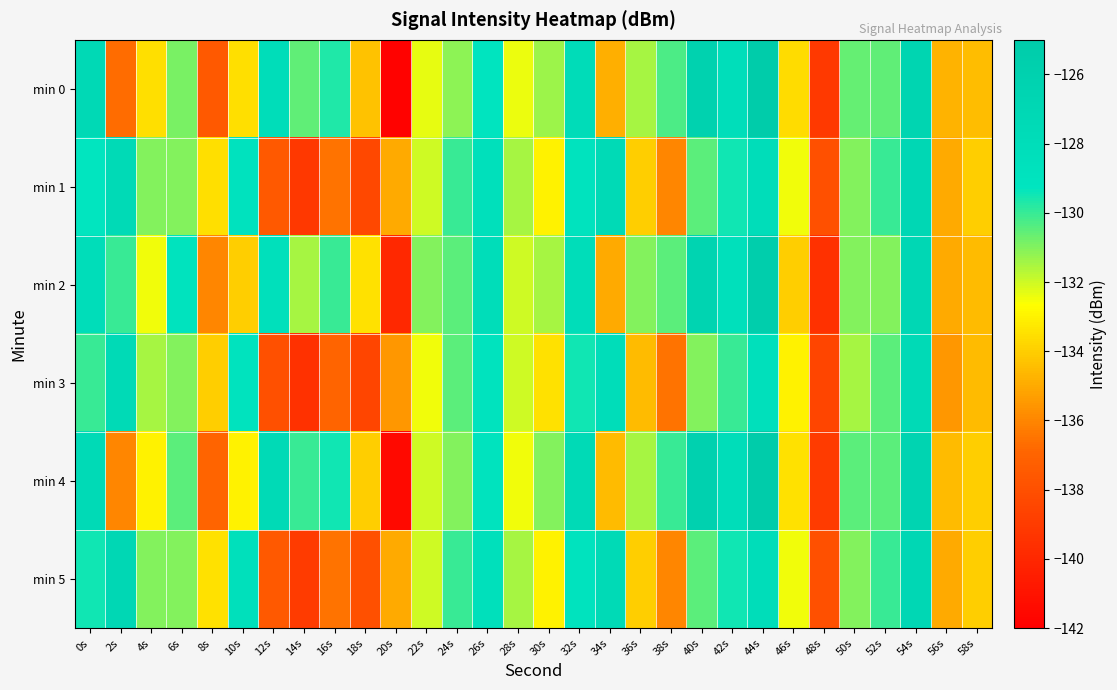

Reading left to right, list all the values displayed in this chart.

min 0: 0s=-127.3	2s=-136.7	4s=-133.5	6s=-130.9	8s=-137.5	10s=-133.5	12s=-128.0	14s=-130.5	16s=-129.7	18s=-134.4	20s=-141.9	22s=-132.4	24s=-131.1	26s=-129.2	28s=-132.4	30s=-131.4	32s=-127.8	34s=-134.9	36s=-131.5	38s=-130.3	40s=-126.1	42s=-128.2	44s=-125.2	46s=-133.6	48s=-139.1	50s=-130.6	52s=-130.5	54s=-126.6	56s=-134.7	58s=-134.4
min 1: 0s=-129.3	2s=-127.4	4s=-131.0	6s=-131.0	8s=-133.5	10s=-128.9	12s=-137.5	14s=-139.2	16s=-136.5	18s=-138.4	20s=-135.0	22s=-132.0	24s=-130.0	26s=-128.5	28s=-131.5	30s=-133.0	32s=-129.0	34s=-127.5	36s=-134.0	38s=-136.0	40s=-130.5	42s=-129.5	44s=-128.0	46s=-132.5	48s=-138.0	50s=-131.0	52s=-130.0	54s=-127.0	56s=-135.0	58s=-134.0
min 2: 0s=-128.0	2s=-130.0	4s=-132.5	6s=-129.0	8s=-136.0	10s=-134.0	12s=-128.5	14s=-131.5	16s=-130.0	18s=-133.5	20s=-140.0	22s=-131.0	24s=-130.5	26s=-128.0	28s=-132.0	30s=-131.5	32s=-128.0	34s=-135.0	36s=-131.0	38s=-130.5	40s=-126.5	42s=-128.5	44s=-125.5	46s=-134.0	48s=-139.5	50s=-131.0	52s=-131.0	54s=-127.0	56s=-135.0	58s=-134.5
min 3: 0s=-130.0	2s=-127.5	4s=-131.5	6s=-131.0	8s=-134.0	10s=-129.0	12s=-138.0	14s=-139.5	16s=-137.0	18s=-138.5	20s=-135.5	22s=-132.5	24s=-130.5	26s=-129.0	28s=-132.0	30s=-133.5	32s=-129.5	34s=-128.0	36s=-134.5	38s=-136.5	40s=-131.0	42s=-130.0	44s=-128.5	46s=-133.0	48s=-138.5	50s=-131.5	52s=-130.5	54s=-127.5	56s=-135.5	58s=-134.5
min 4: 0s=-127.5	2s=-136.0	4s=-133.0	6s=-130.5	8s=-137.0	10s=-133.0	12s=-127.5	14s=-130.0	16s=-129.5	18s=-134.0	20s=-141.5	22s=-132.0	24s=-131.0	26s=-129.0	28s=-132.5	30s=-131.0	32s=-127.5	34s=-134.5	36s=-131.5	38s=-130.0	40s=-126.0	42s=-128.0	44s=-125.0	46s=-133.5	48s=-139.0	50s=-130.5	52s=-130.5	54s=-126.5	56s=-134.5	58s=-134.0
min 5: 0s=-129.5	2s=-127.0	4s=-131.0	6s=-131.0	8s=-133.5	10s=-128.5	12s=-137.5	14s=-139.0	16s=-136.5	18s=-138.0	20s=-135.0	22s=-132.0	24s=-130.0	26s=-128.5	28s=-131.5	30s=-133.0	32s=-129.0	34s=-127.5	36s=-134.0	38s=-136.0	40s=-130.5	42s=-129.5	44s=-128.0	46s=-132.5	48s=-138.0	50s=-131.0	52s=-130.0	54s=-127.0	56s=-135.0	58s=-134.0